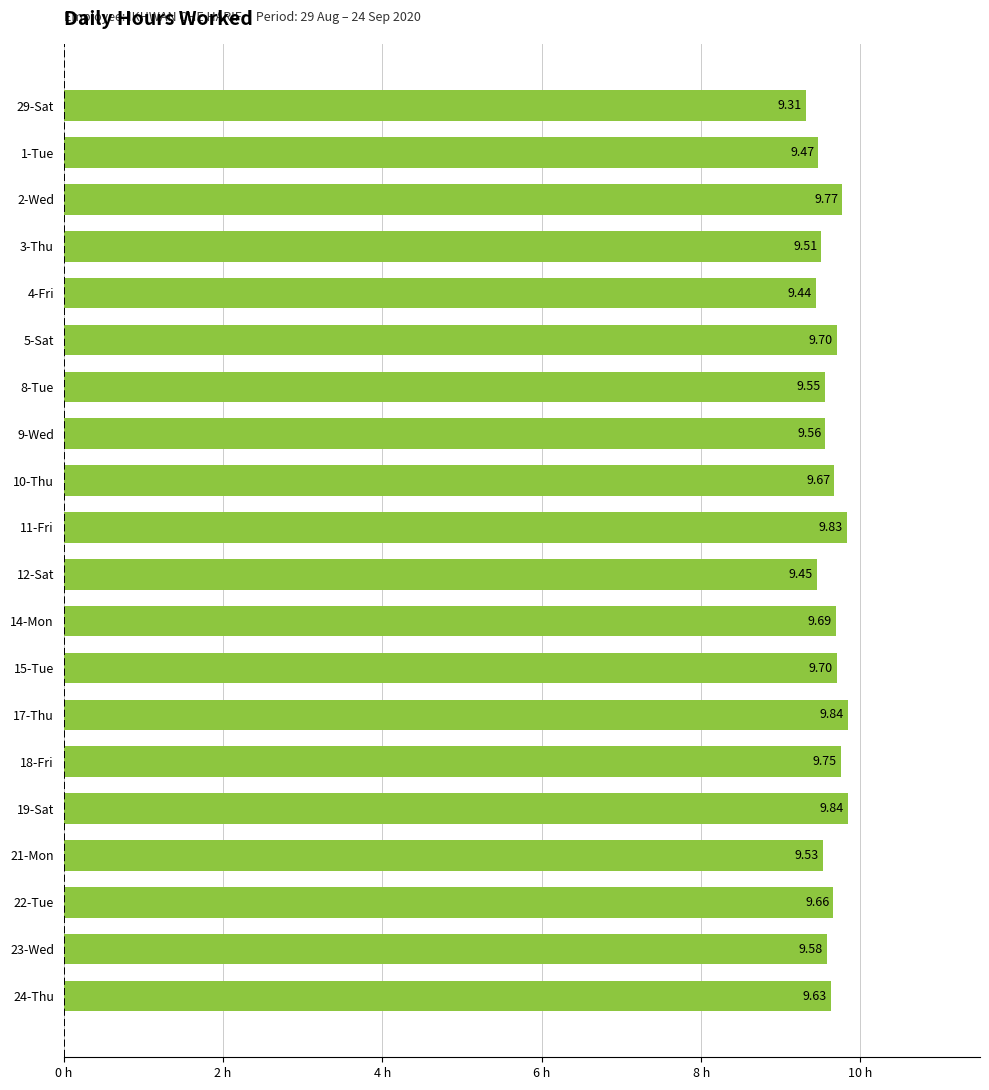

What is the difference between the values at 2-Wed and 3-Thu?

0.3